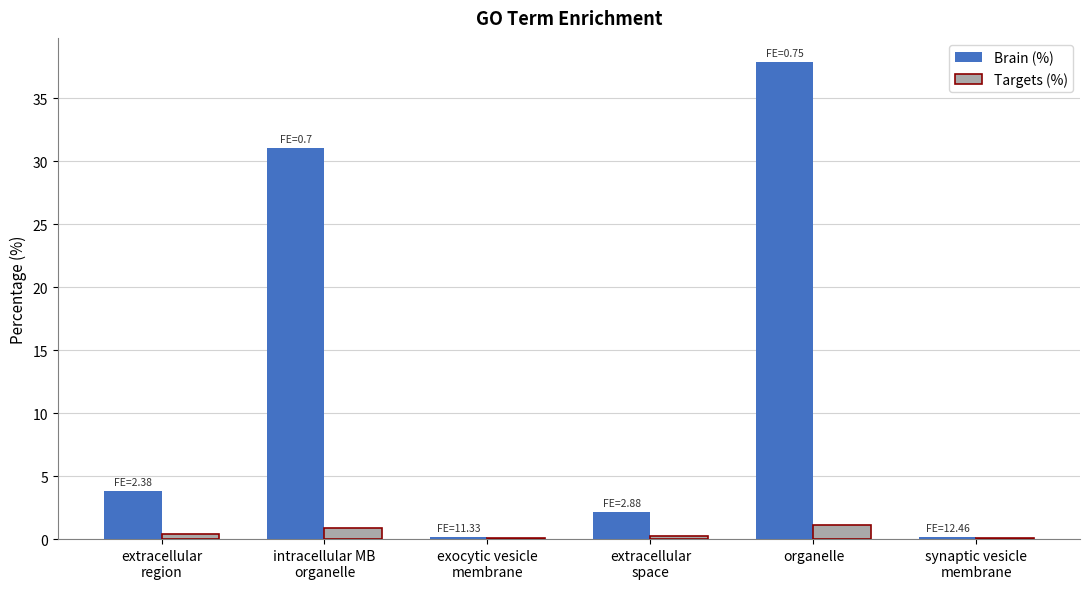

What is the sum of all Targets (%) values?

2.8